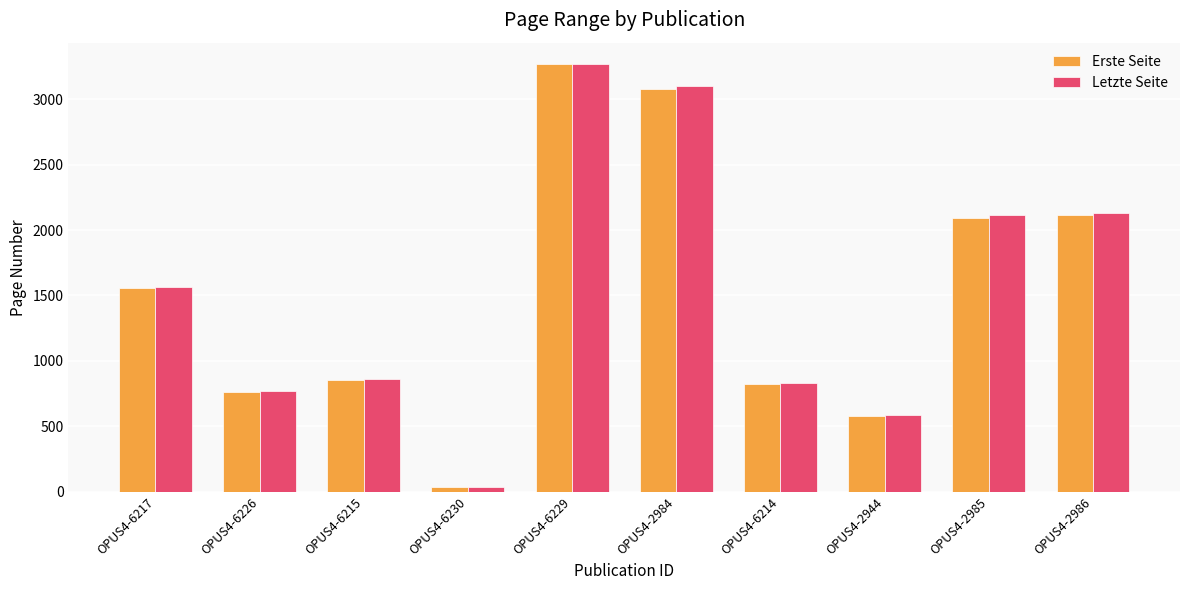

At which category is the sum across all series the highest?

OPUS4-6229